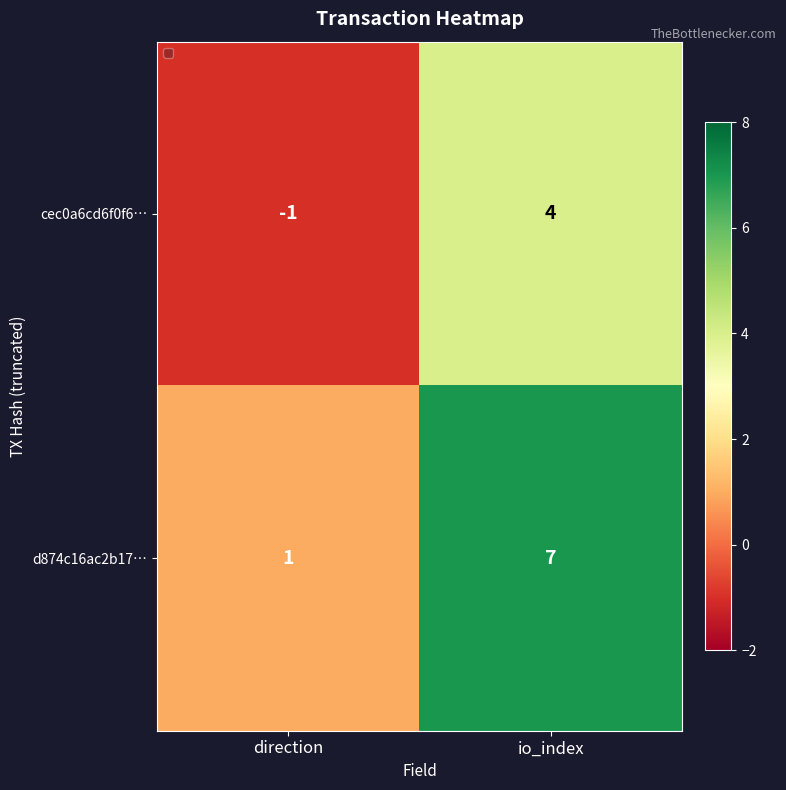

Which series has the largest total across all categories?

d874c16ac2b17…